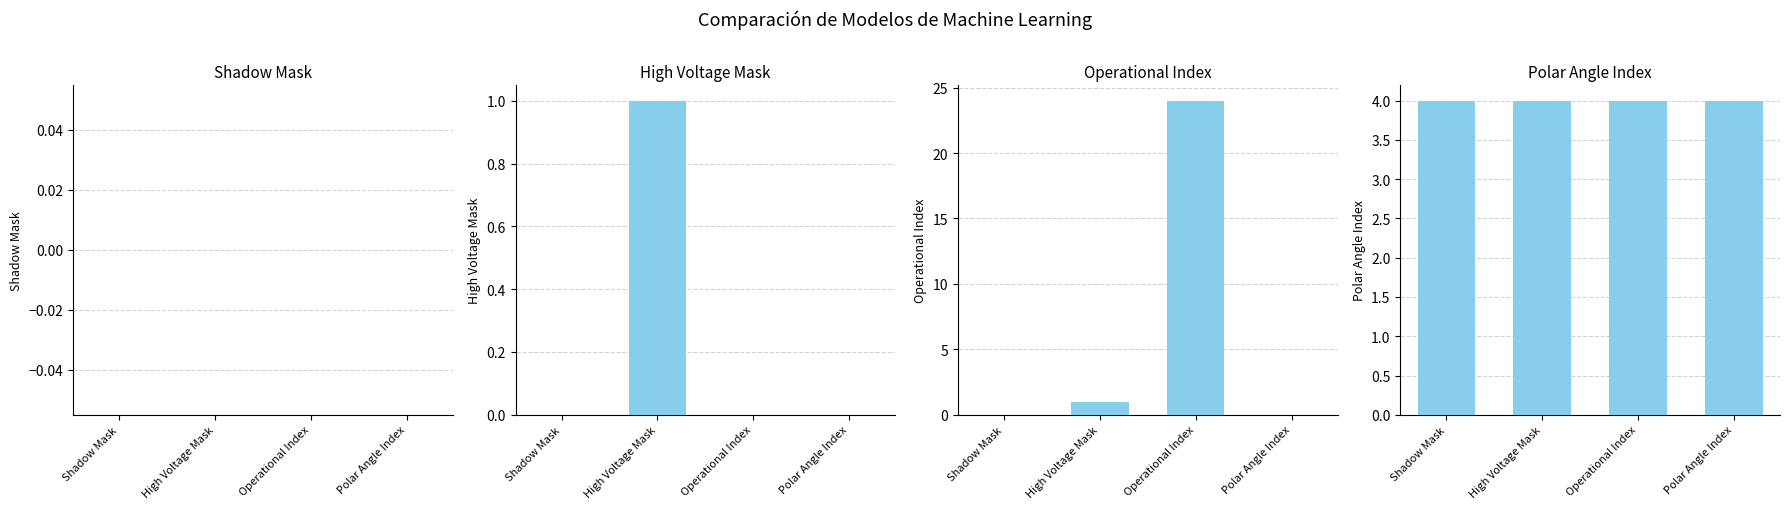

What is the sum of all High Voltage Mask values?

1